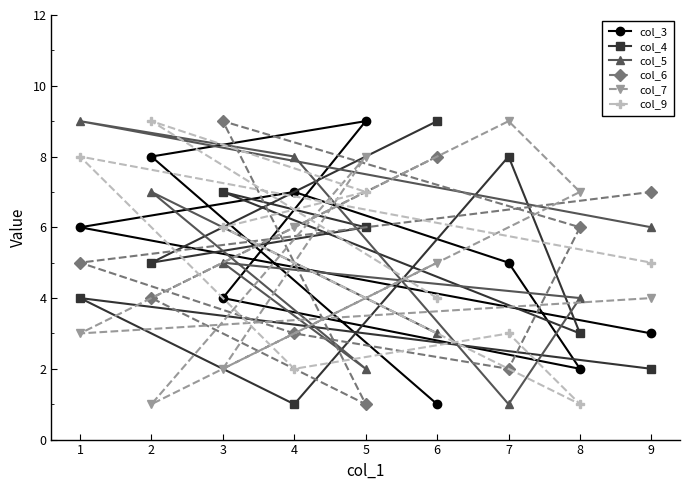

True or false: col_3 has a value of 1 at 1.

False